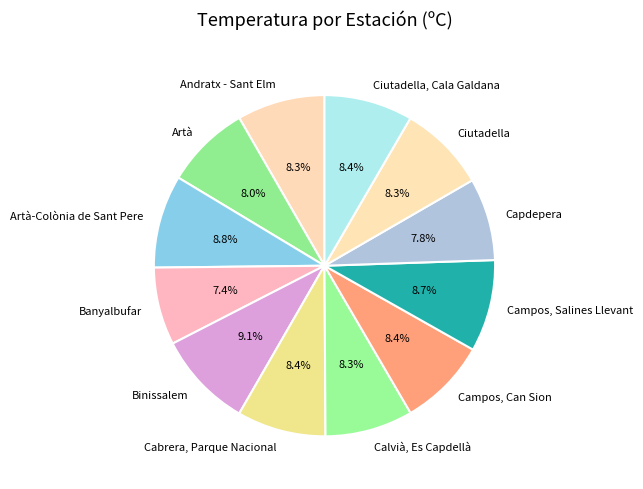

To the nearest percent, what is the difference between the largest and smallest slice percentages?

2%